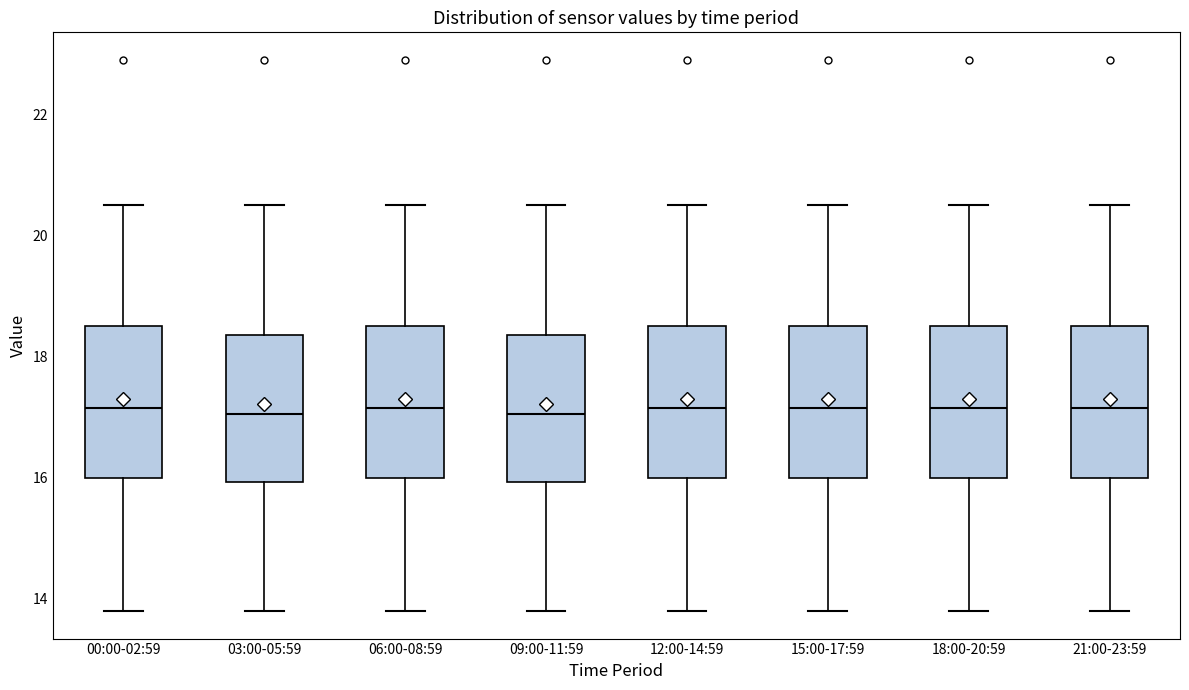

Reading left to right, read every box against the y-axis: the position of its median line, the range the box covers, and the ends of its whiskers. The values are not printed on the chart, so give them approximately, as read against the axis.

00:00-02:59: median 17.2, box 16.0 to 18.6, whiskers 13.8 to 20.6
03:00-05:59: median 17.0, box 16.0 to 18.4, whiskers 13.8 to 20.6
06:00-08:59: median 17.2, box 16.0 to 18.6, whiskers 13.8 to 20.6
09:00-11:59: median 17.0, box 16.0 to 18.4, whiskers 13.8 to 20.6
12:00-14:59: median 17.2, box 16.0 to 18.6, whiskers 13.8 to 20.6
15:00-17:59: median 17.2, box 16.0 to 18.6, whiskers 13.8 to 20.6
18:00-20:59: median 17.2, box 16.0 to 18.6, whiskers 13.8 to 20.6
21:00-23:59: median 17.2, box 16.0 to 18.6, whiskers 13.8 to 20.6